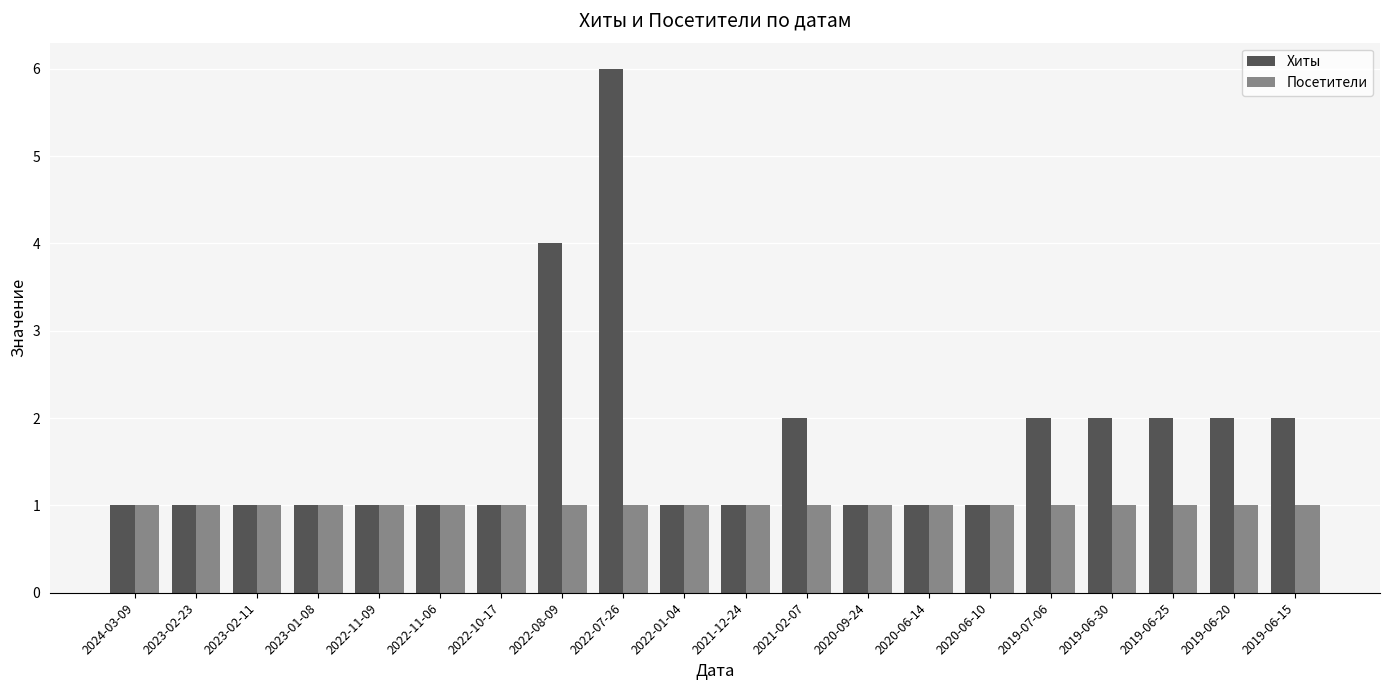

Is the value of Посетители at 2020-09-24 greater than the value of Хиты at 2019-06-20?

No